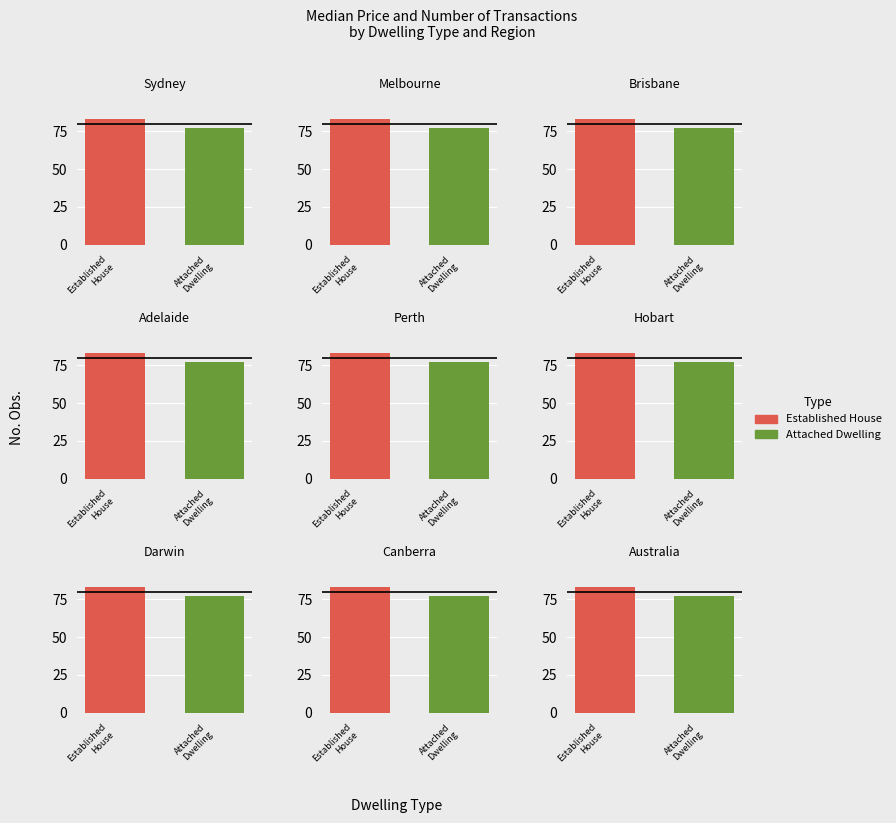

List the series in order of their peak value, highest first.

Established House, Attached Dwelling